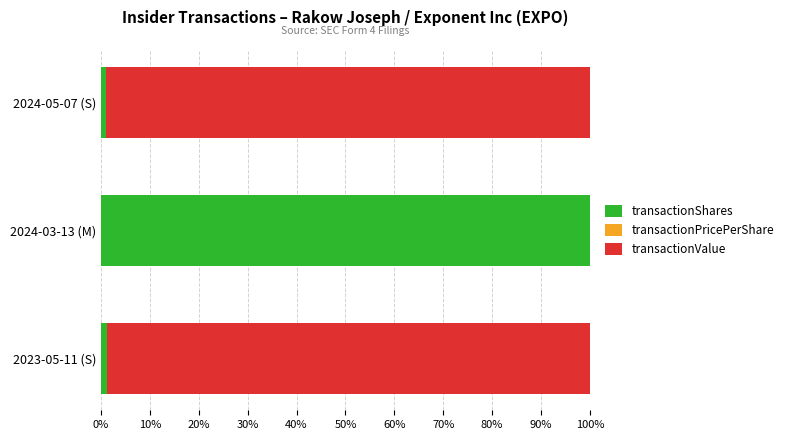

What is the sum of all transactionShares values?

102.2